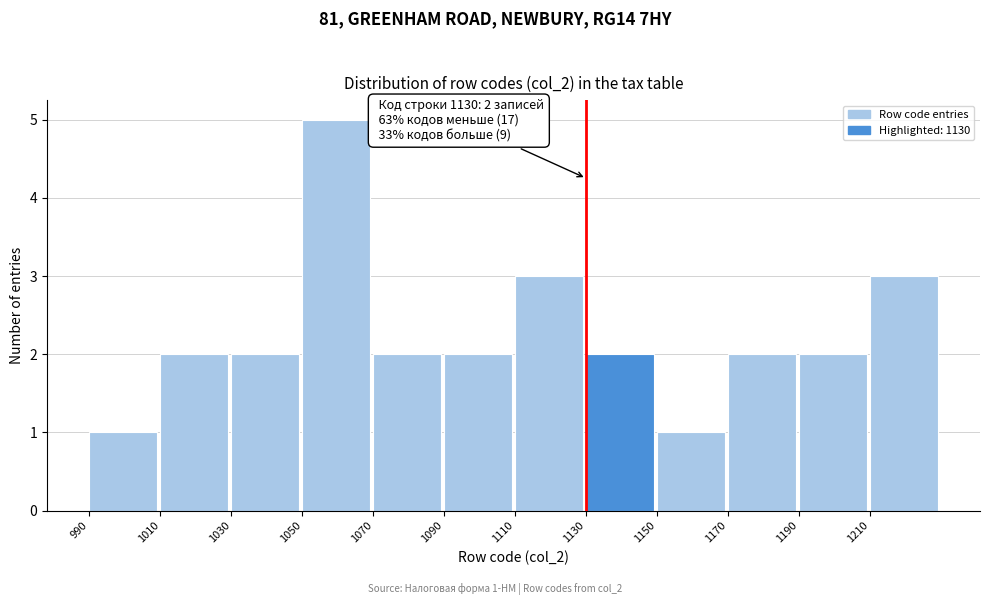

Over which range of the x-axis is the bar tallest?

1050 to 1070